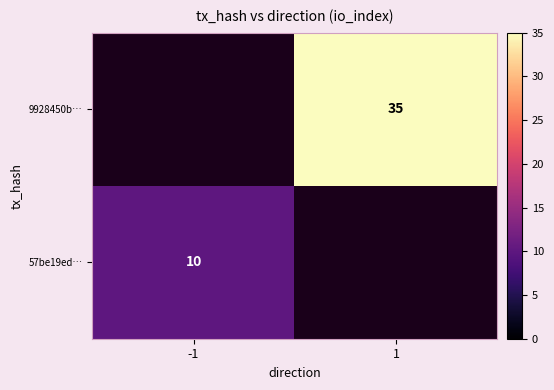

What is the greatest value displayed?

35